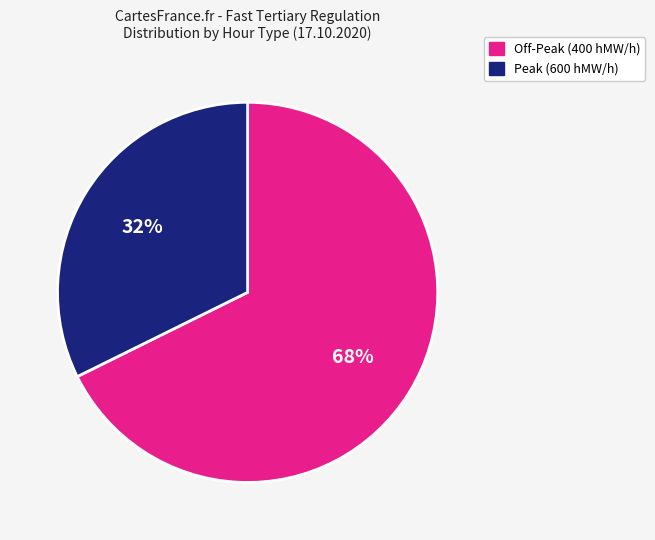

To the nearest percent, what is the average slice percentage?

50%